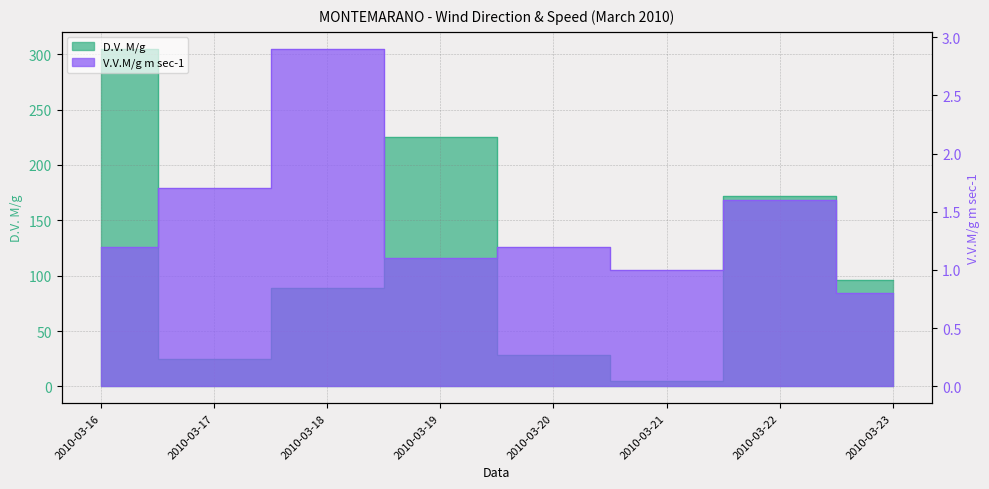

True or false: V.V.M/g m sec-1 and D.V. M/g intersect in this chart.

False